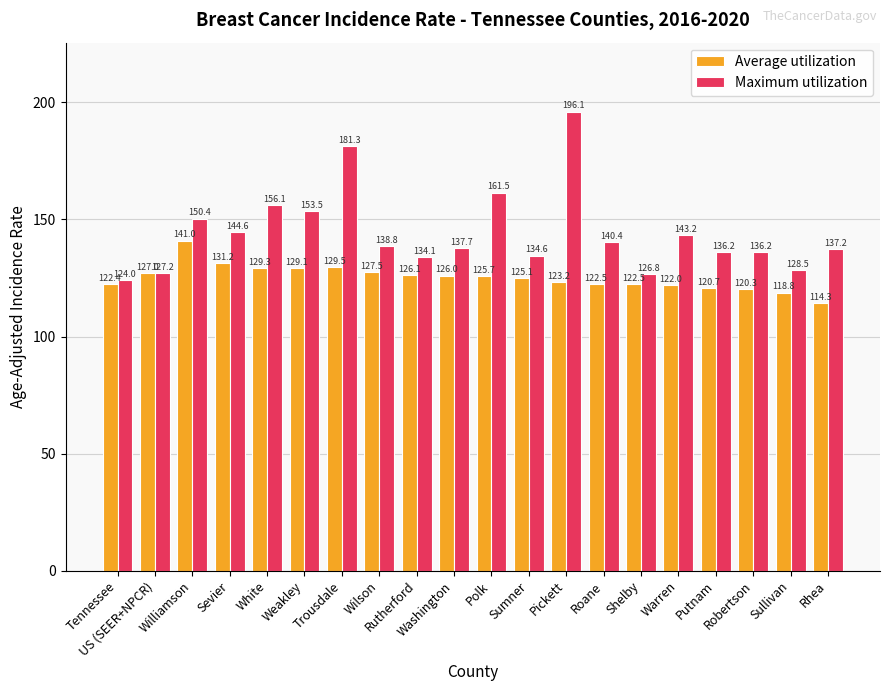

What is the label of the 12th bar from the right?

Rutherford